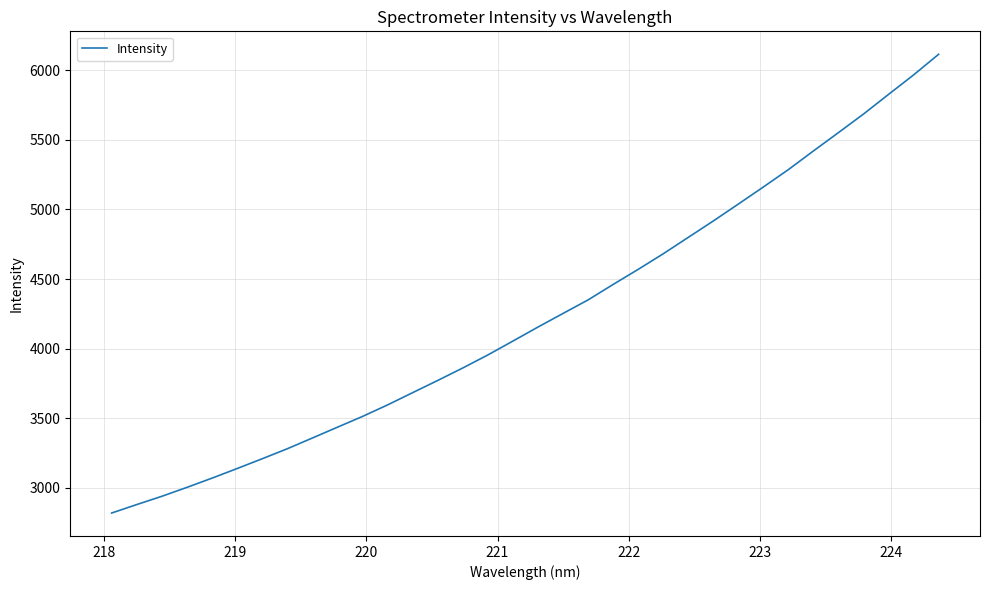

What is the minimum value shown in the chart?

2818.5